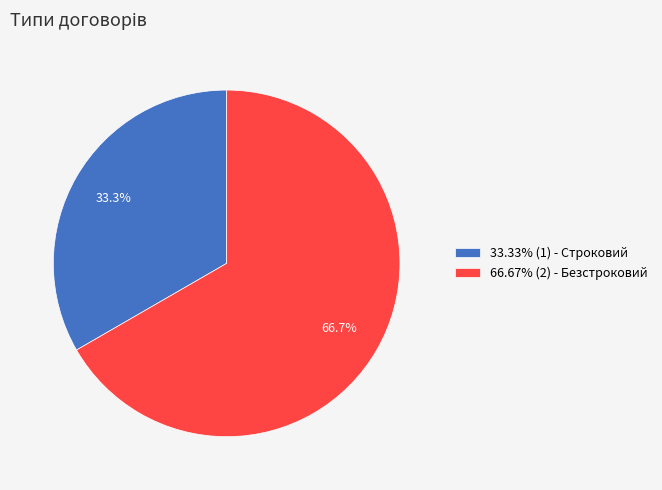

Approximately how many times larger is the value at 66.67% (2) - Безстроковий compared to 33.33% (1) - Строковий?

2.0